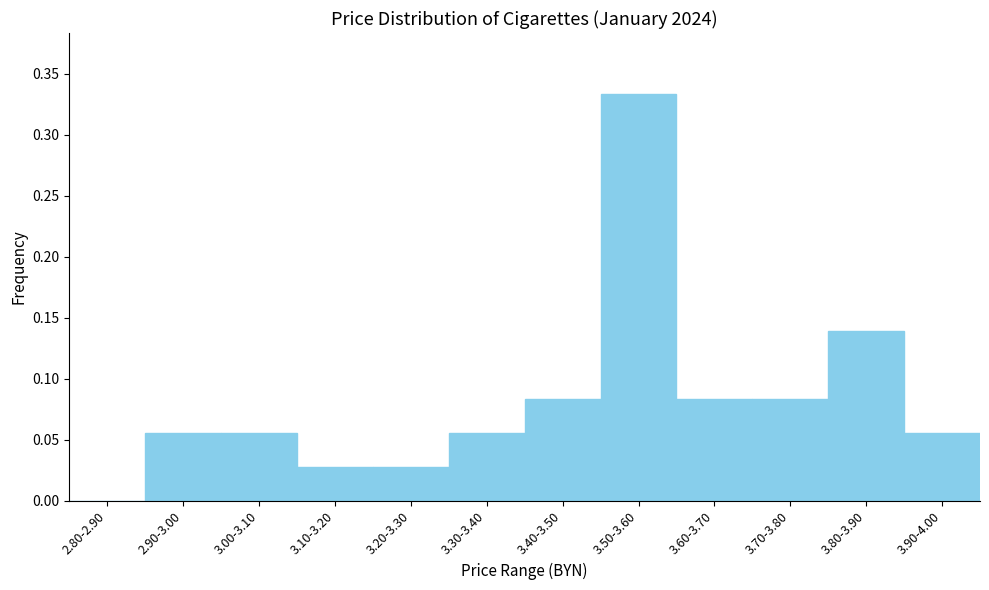

Which label corresponds to the largest value in the chart?

3.50-3.60